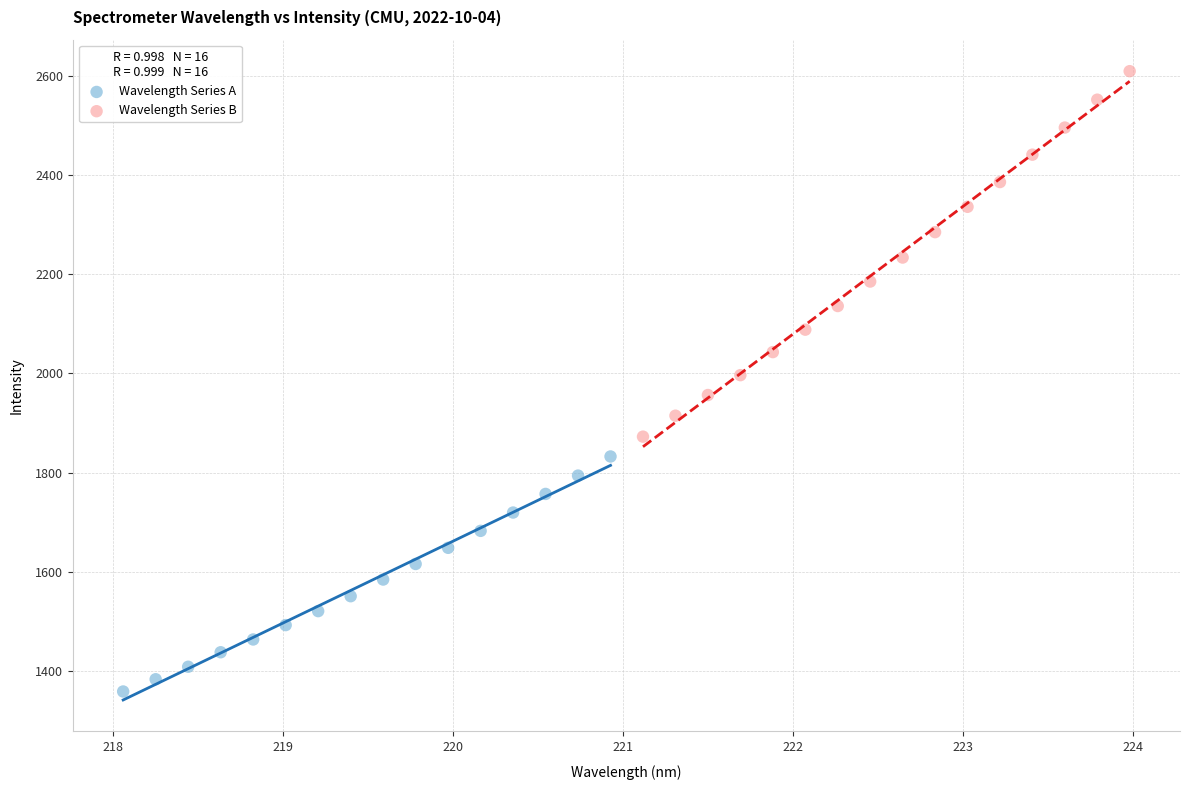

Which series has the widest spread of Y values?

Wavelength Series B